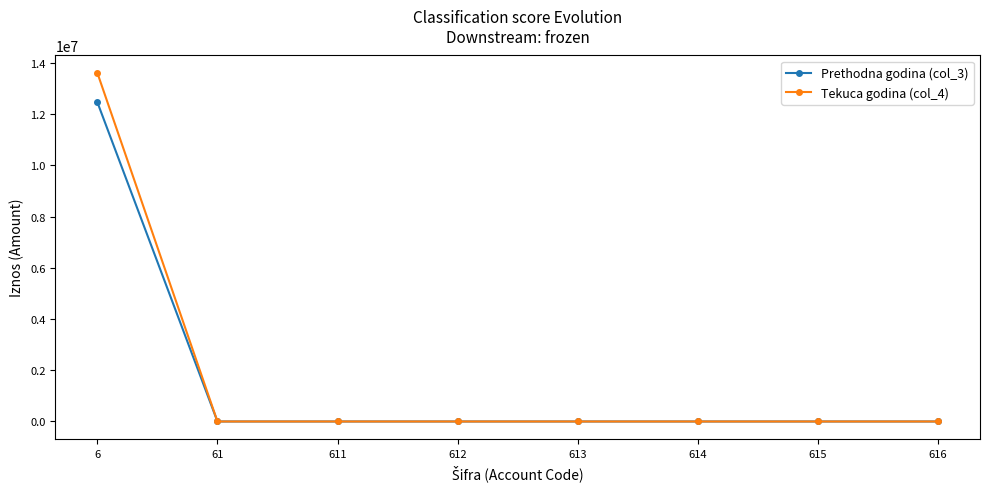

Which series has the widest spread of values?

Tekuca godina (col_4)